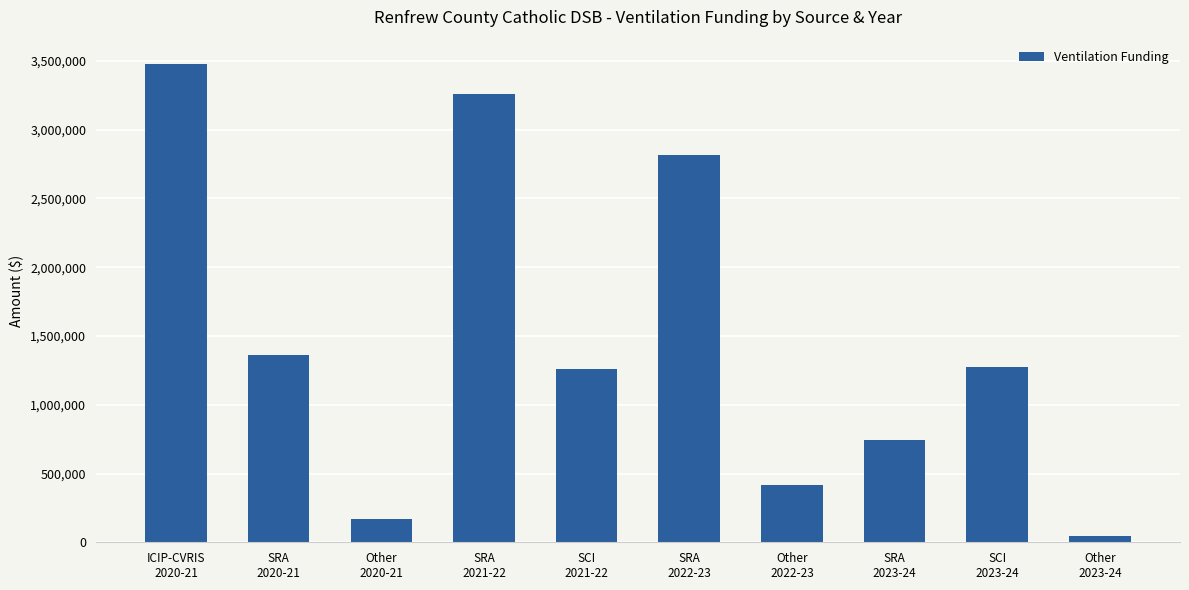

What is the difference between the second highest and second lowest values?

3093694